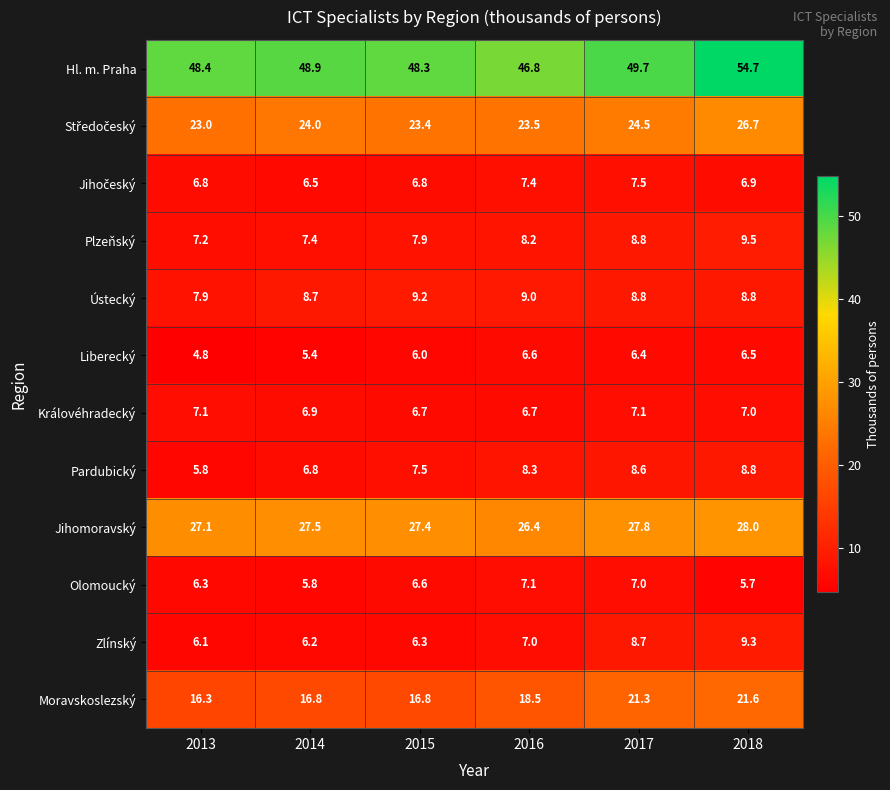

What is the greatest value displayed?

54.7